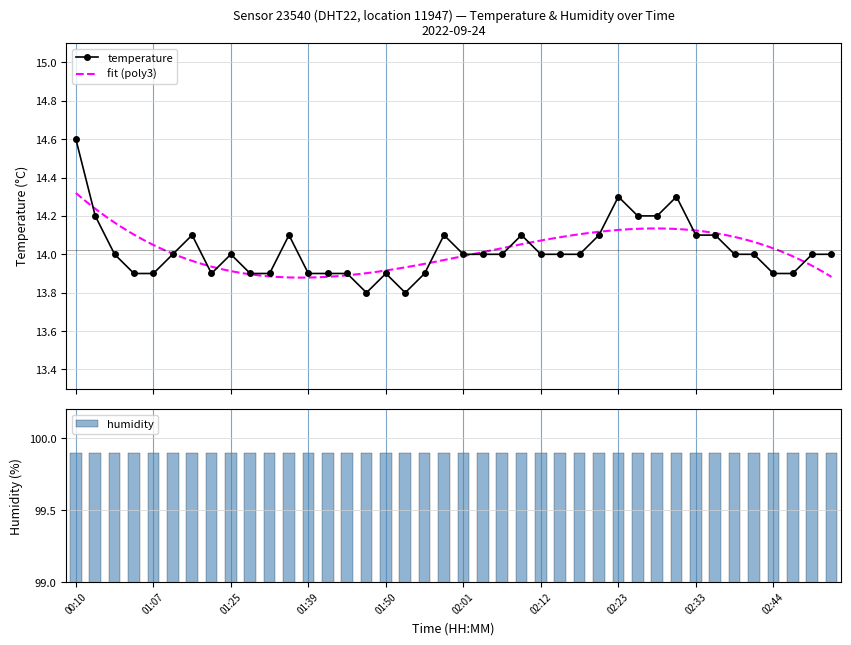

What is the label of the 35th bar from the left?

02:39